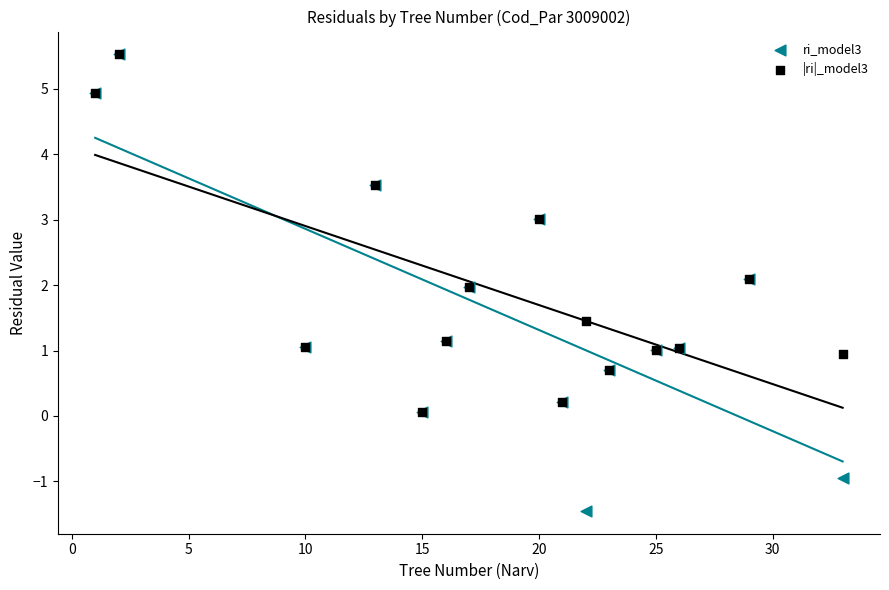

What are all the series names shown in the legend?

ri_model3, |ri|_model3